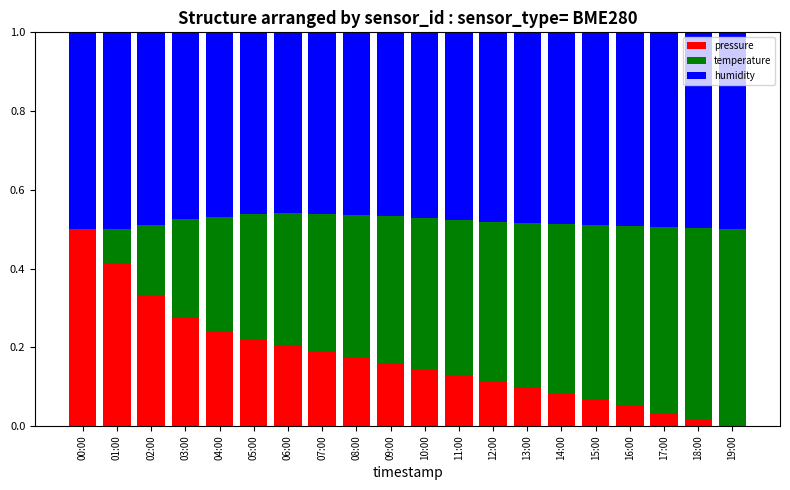

What is the total value across all series at 15:00?

1.0